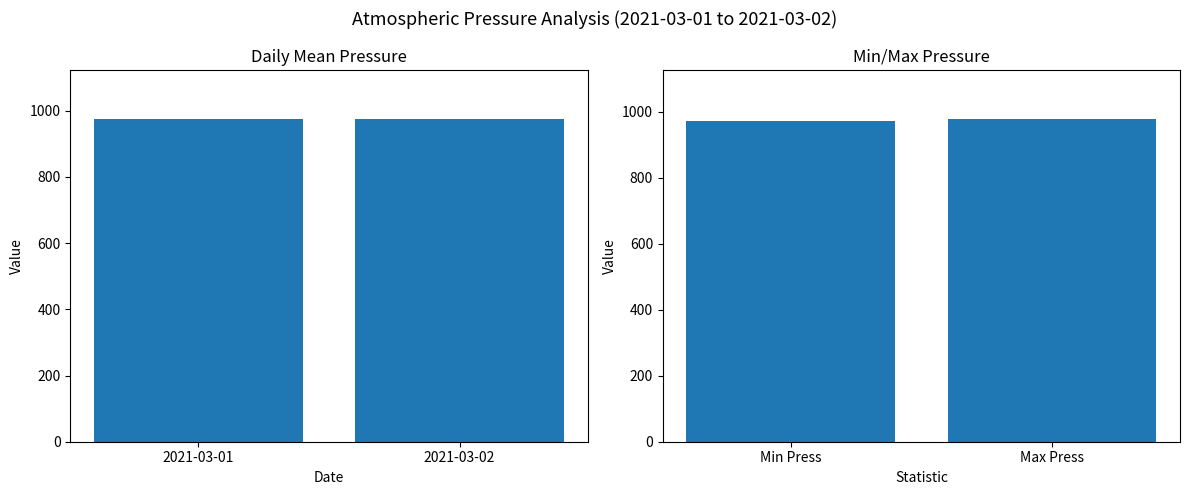

What is the smallest value displayed?

972.9